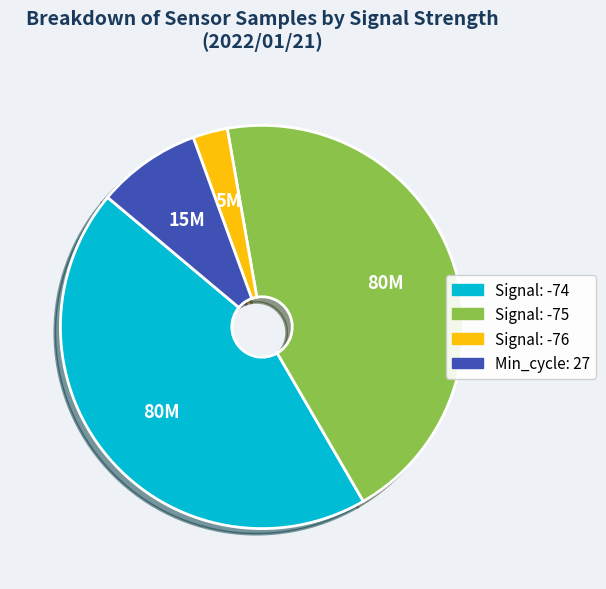

Is there any slice that represents more than half of the pie?

No